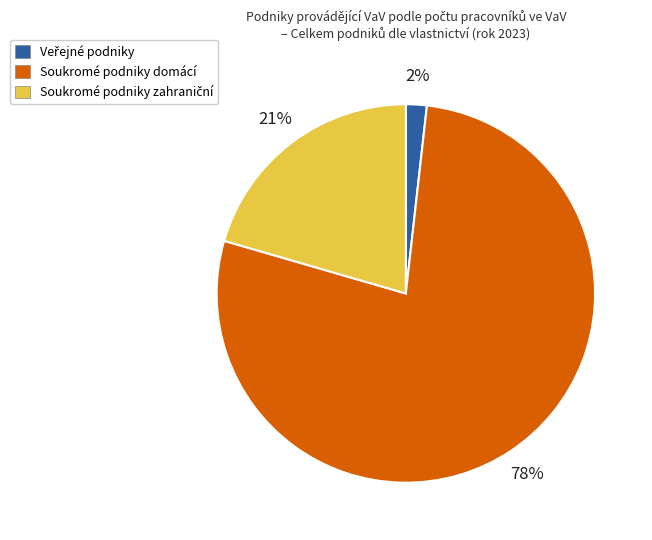

What is the largest slice in the pie chart?

Soukromé podniky domácí